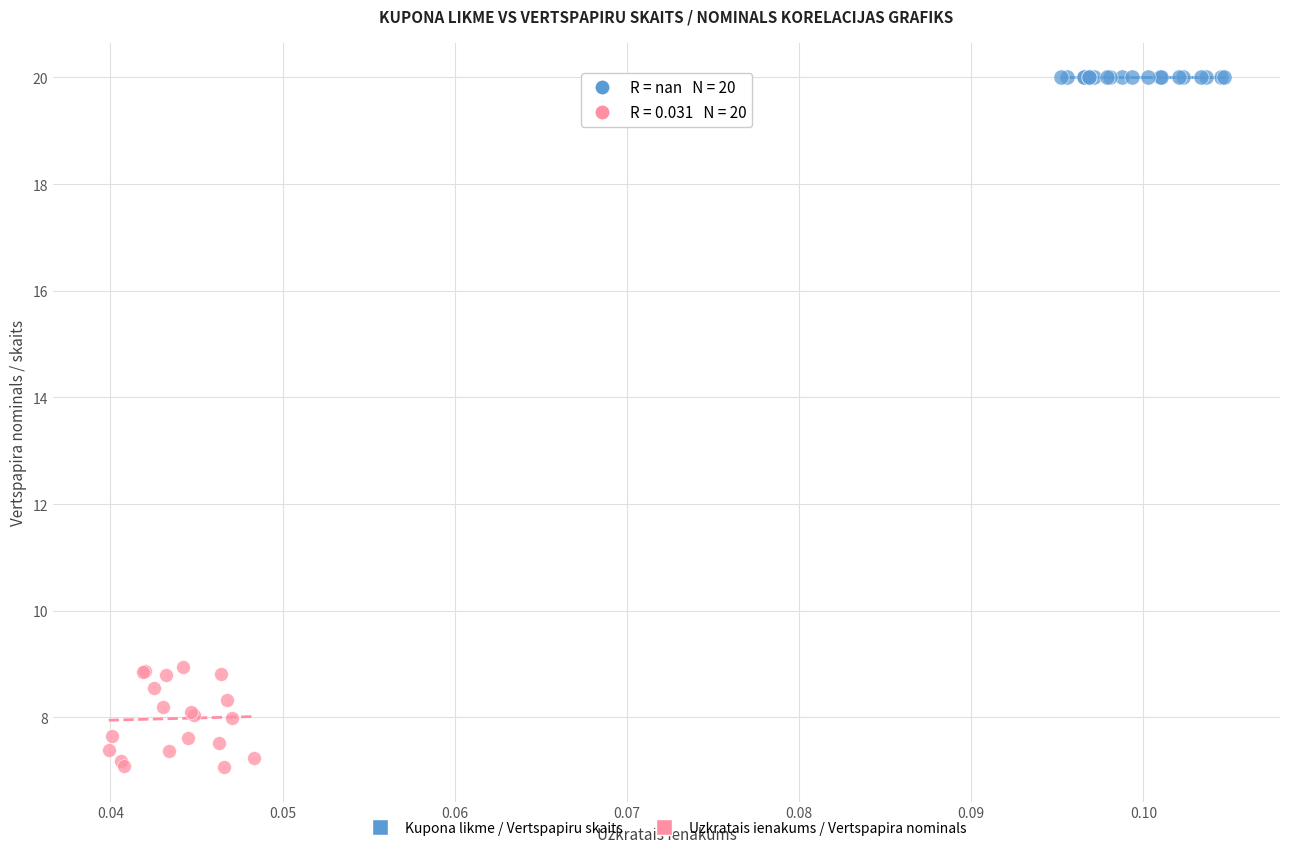

Which series reaches the minimum Y coordinate?

Uzkratais ienakums / Vertspapira nominals